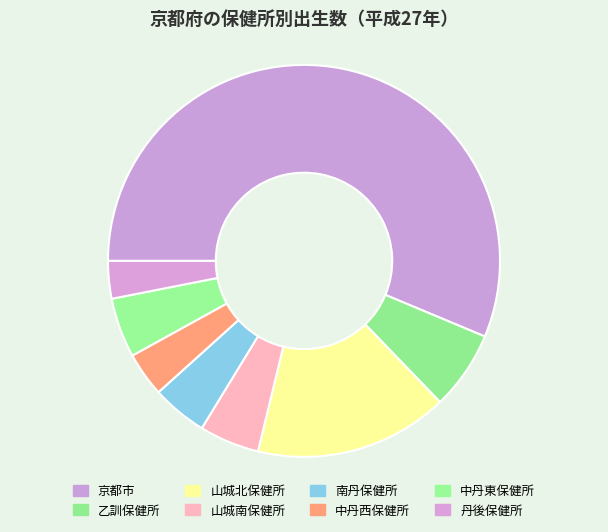

What percentage do 丹後保健所 and 山城北保健所 together represent?

19.1%